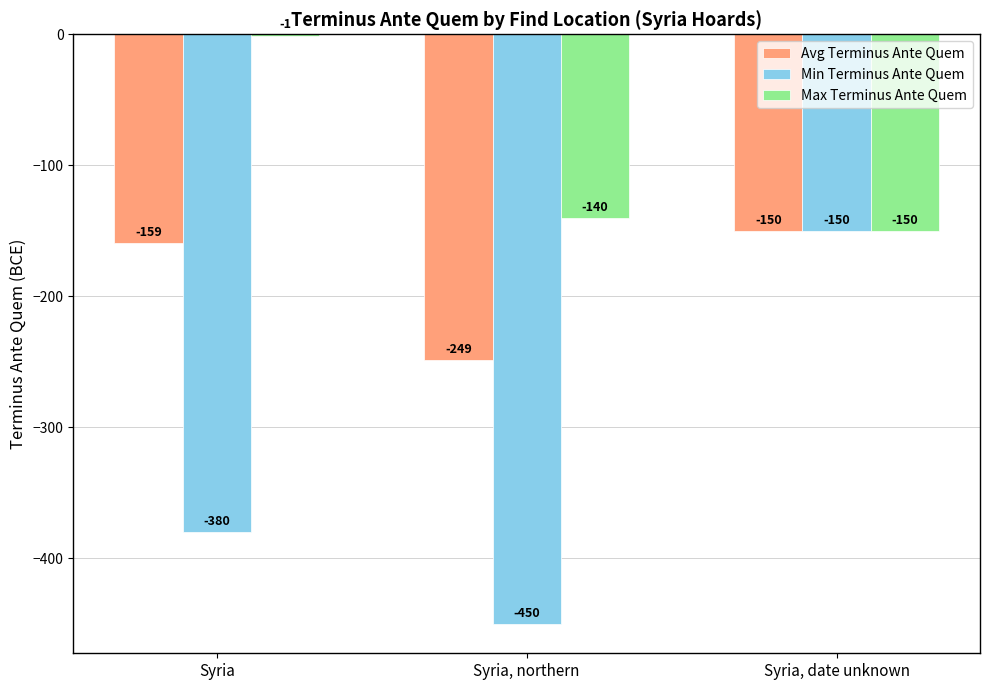

Which series has the largest total across all categories?

Max Terminus Ante Quem